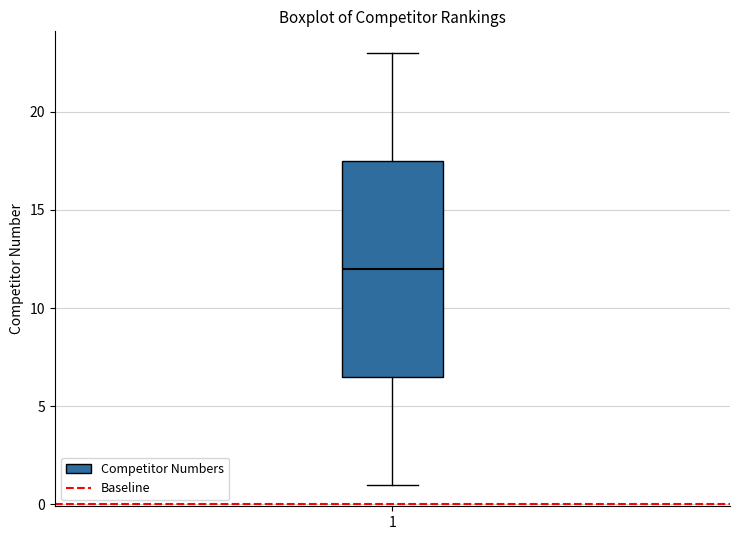

Transcribe this box plot: give where the median line is, the range the box spans, and where the two whiskers end, as read against the y-axis. The values are not printed on the chart, so give them approximately, as read against the axis.

median 12.0, box 6.5 to 17.5, whiskers 1.0 to 23.0